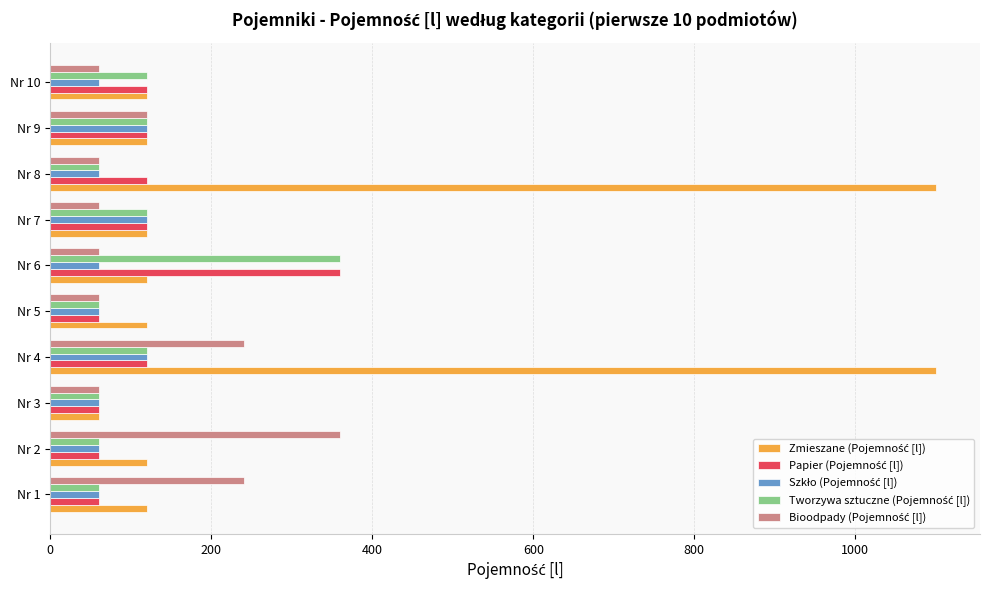

What is the spread (max minus min) of values at Nr 10?

60